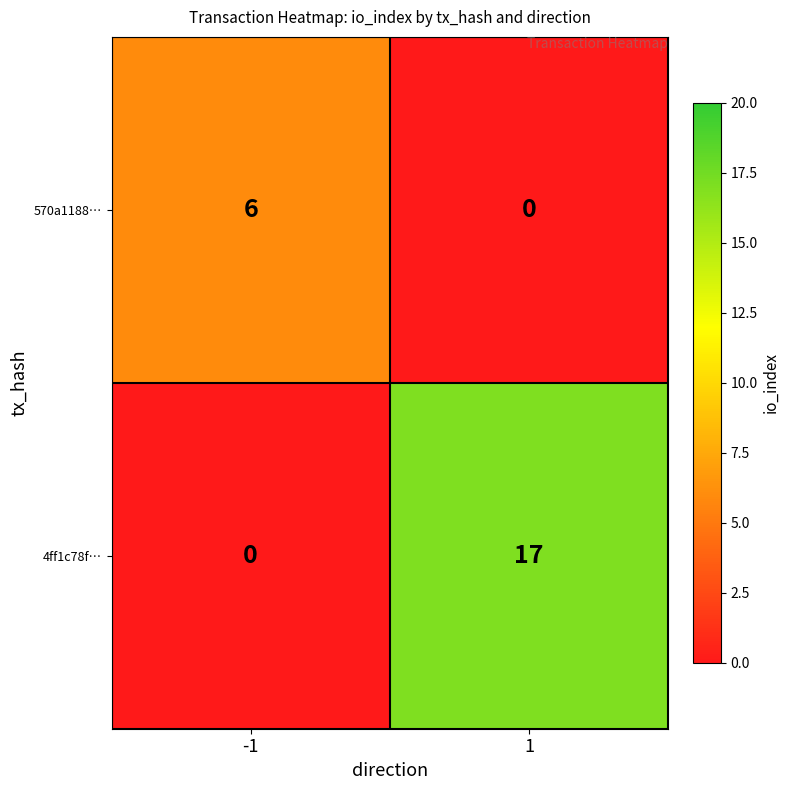

What is the average value of the 570a1188… series?

3